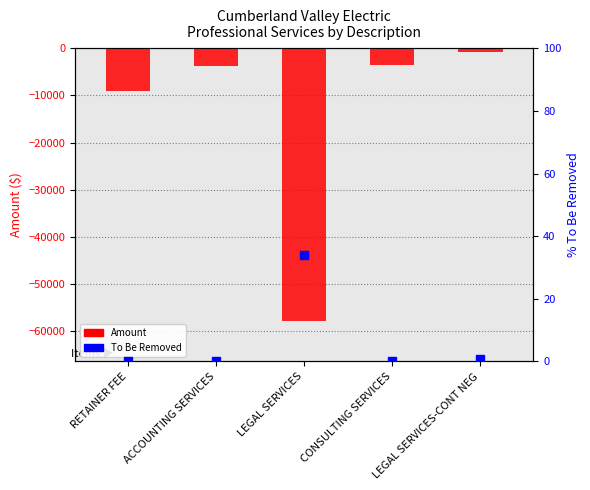

At which category is the sum across all series the highest?

LEGAL SERVICES-CONT NEG